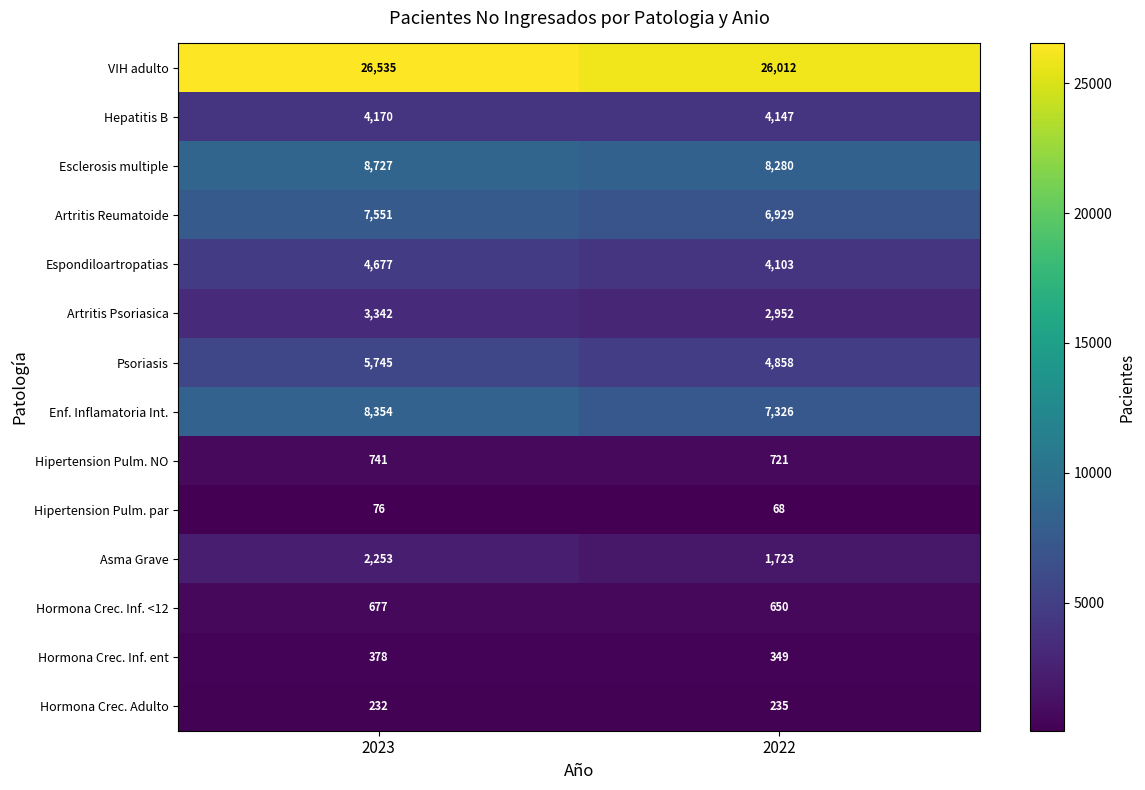

At how many categories does at least one series exceed 7717?

2